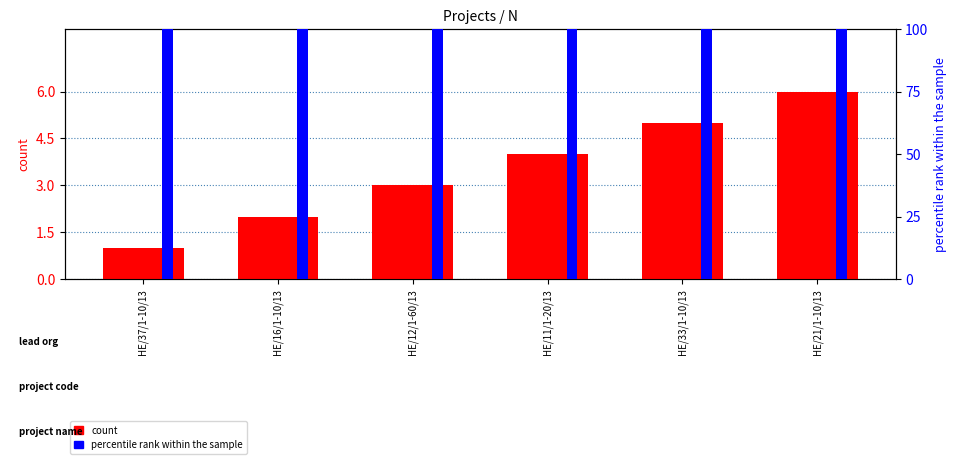

What value does the percentile rank within the sample series have at HE/37/1-10/13?

100